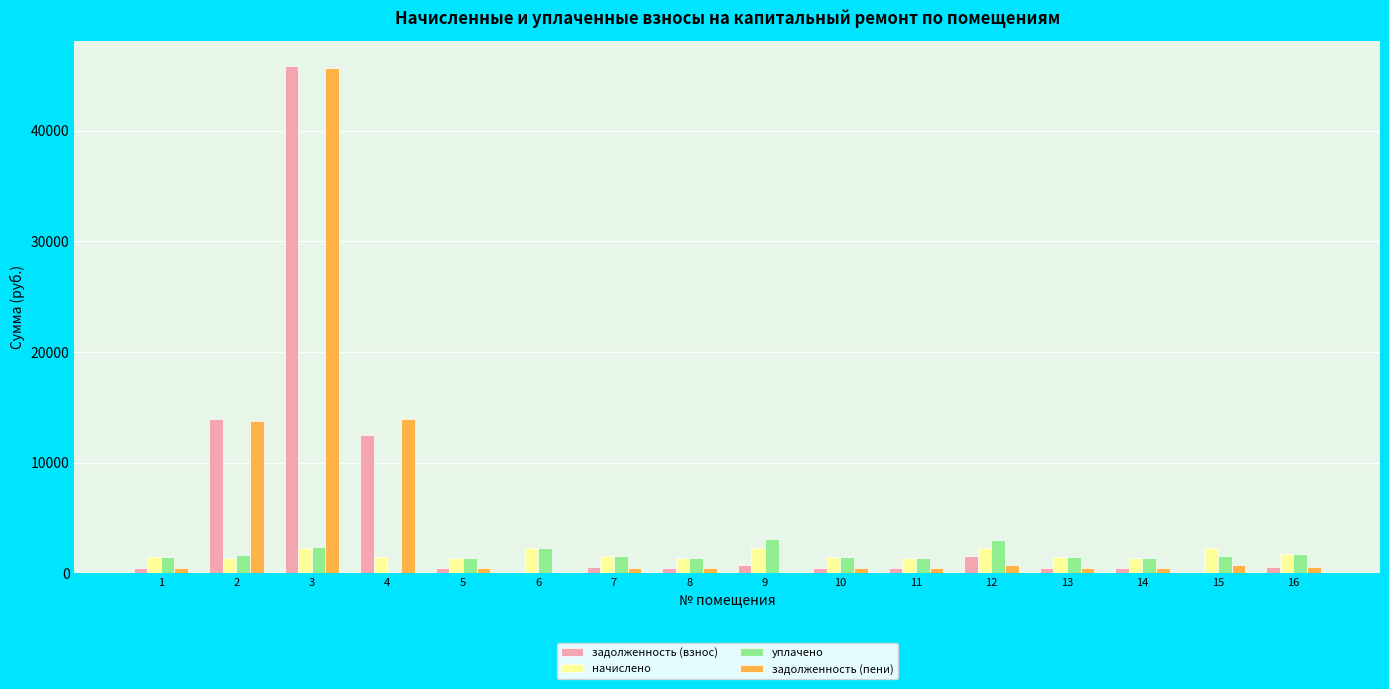

What is the maximum value shown in the chart?

45808.3